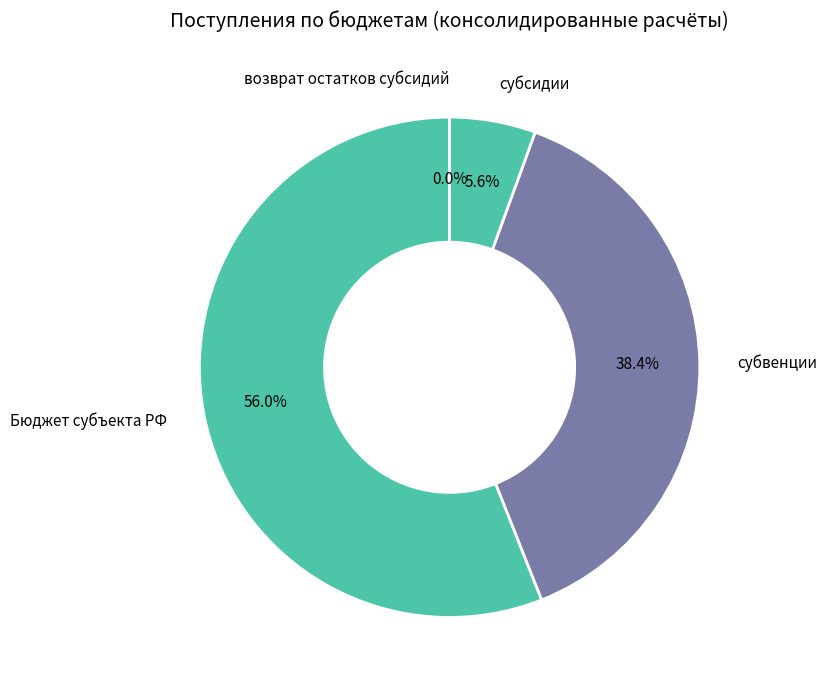

Does возврат остатков субсидий account for over 50% of the chart?

No